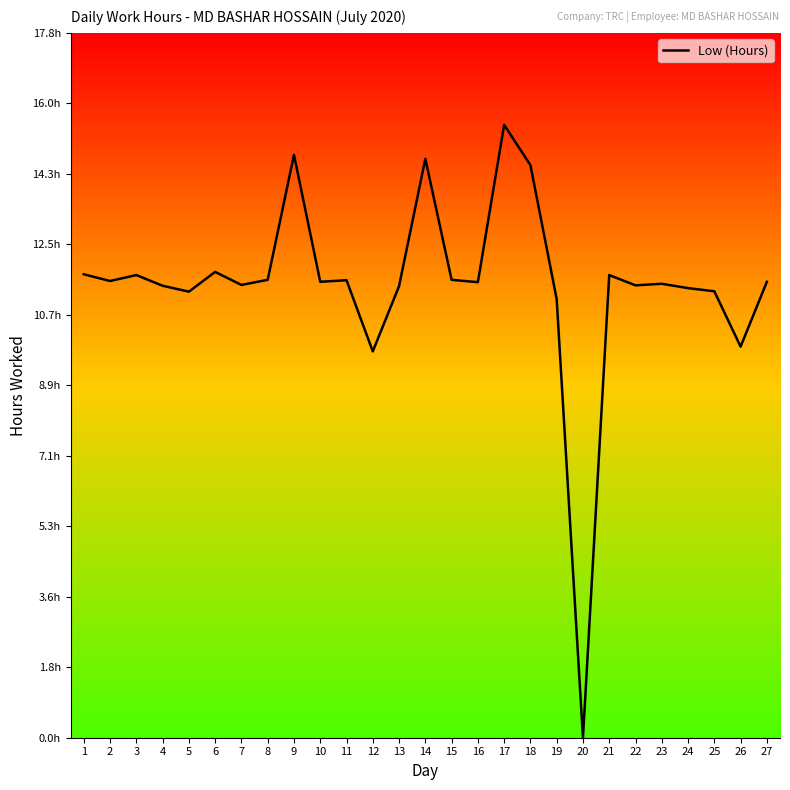

Between 21 and 27, which is larger?

21